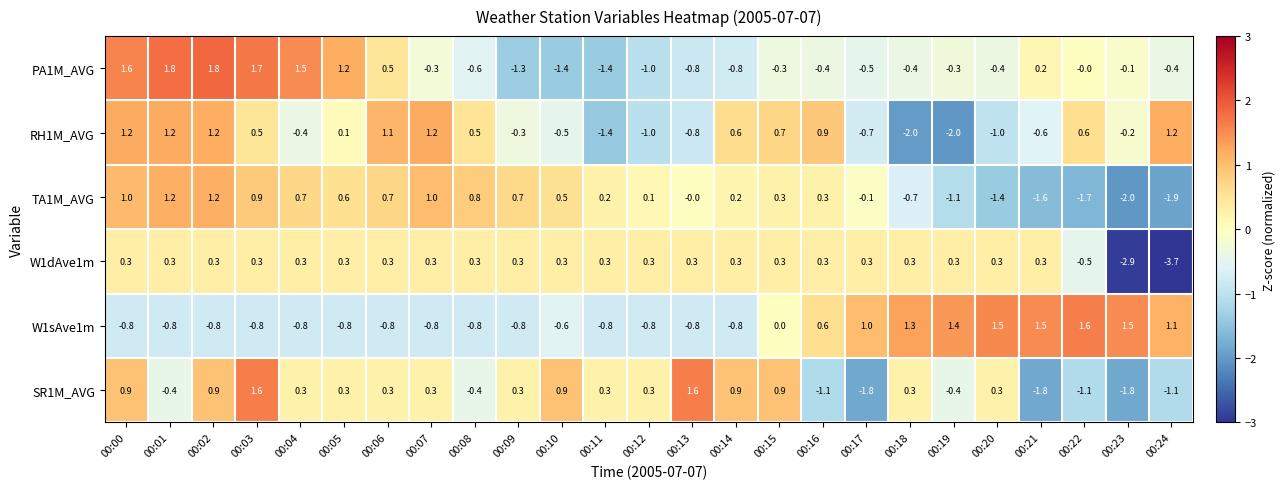

Where is W1sAve1m nearest to the value 0?

00:15